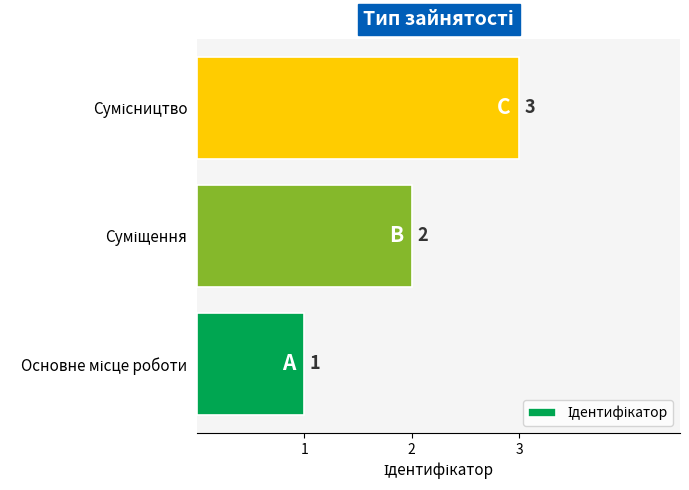

What is the maximum value shown in the chart?

3